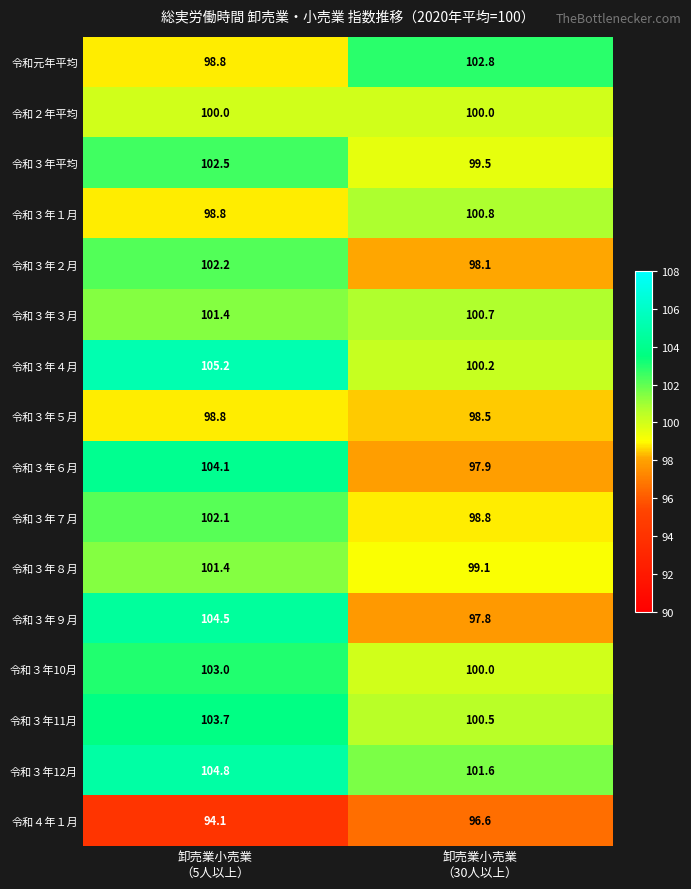

What is the minimum value for 令和３年10月?

100.0